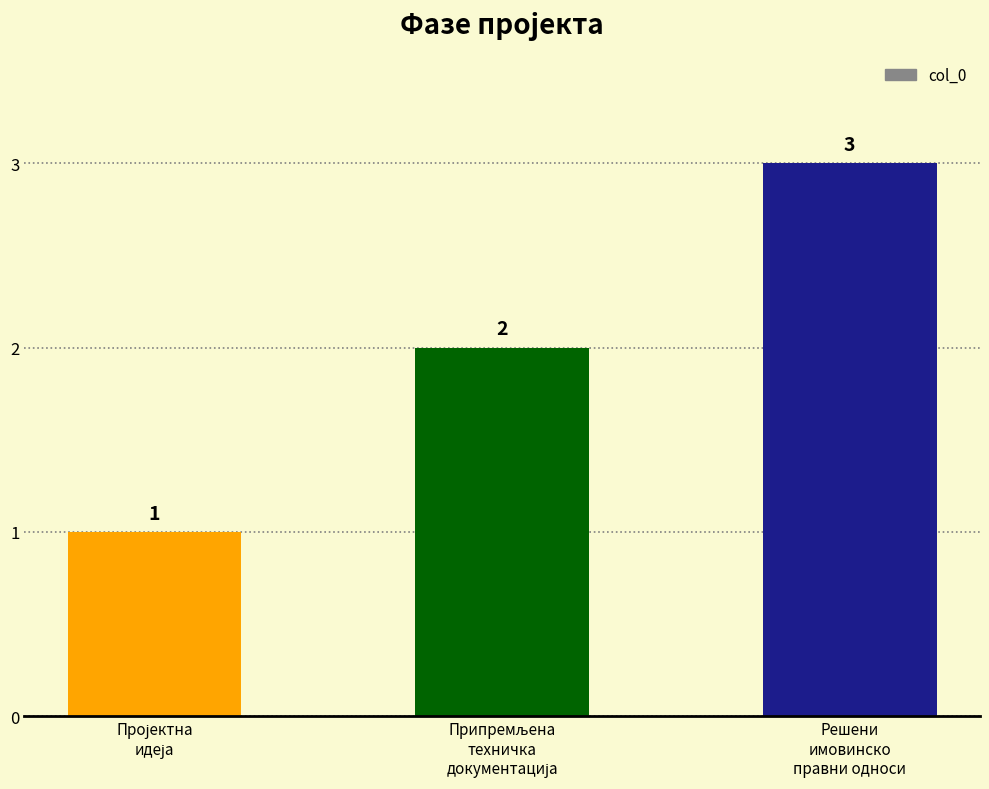

How many data points does each series have?

3